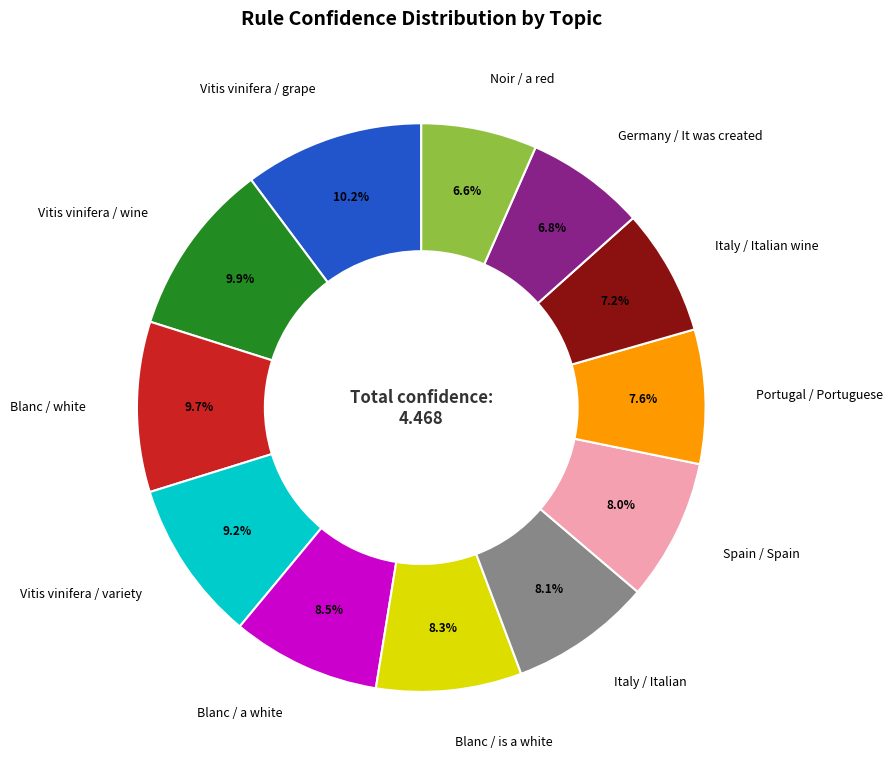

How many slices are in this pie chart?

12